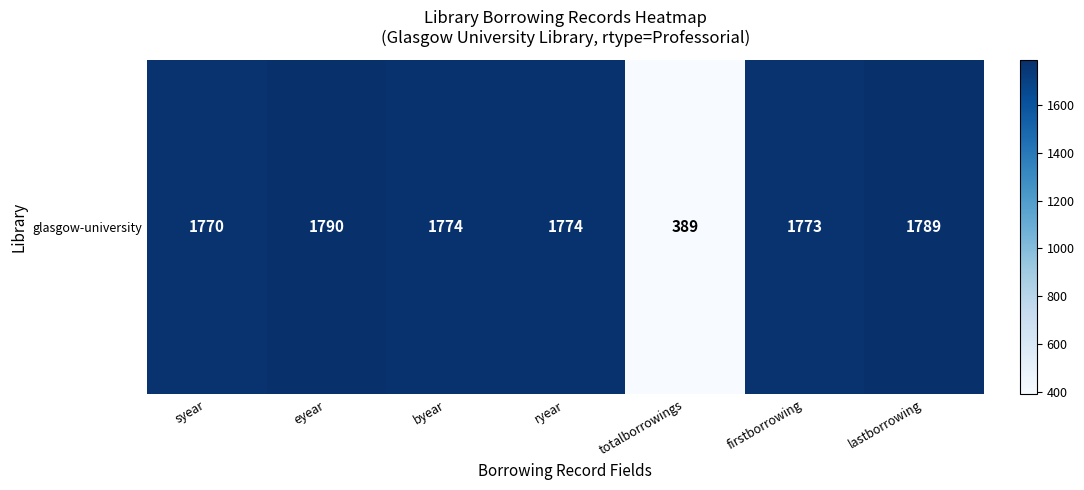

Is it true that the value at ryear is 1043?

False